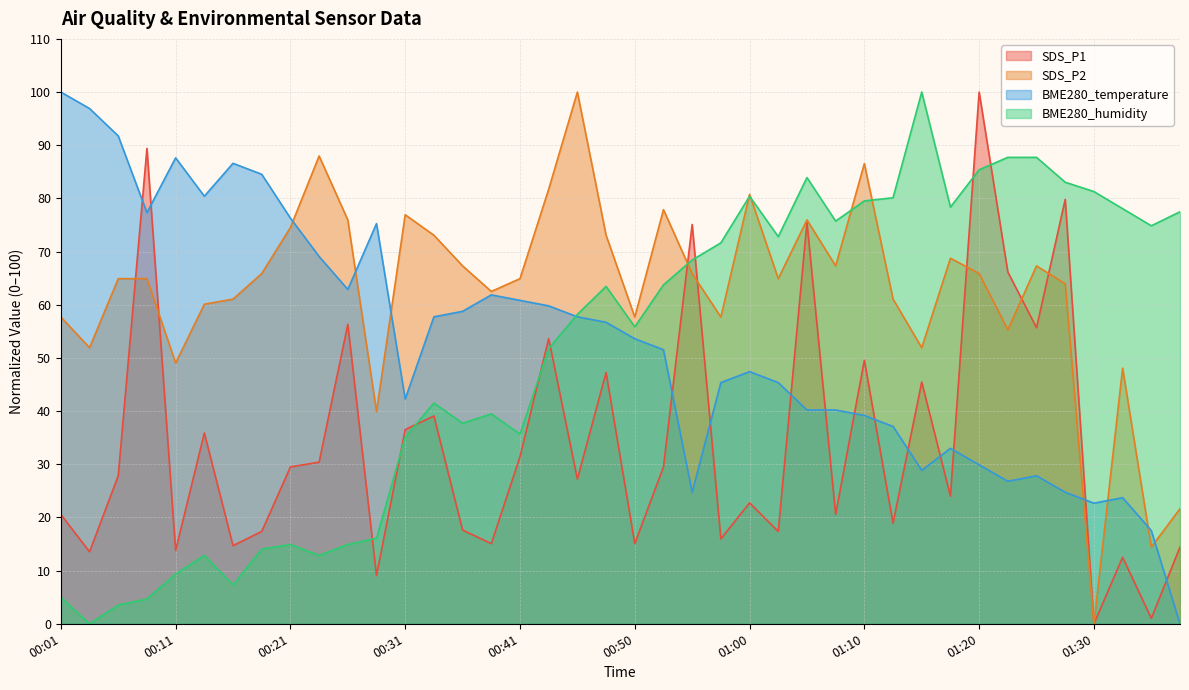

What is the label of the 34th point from the right?

00:16